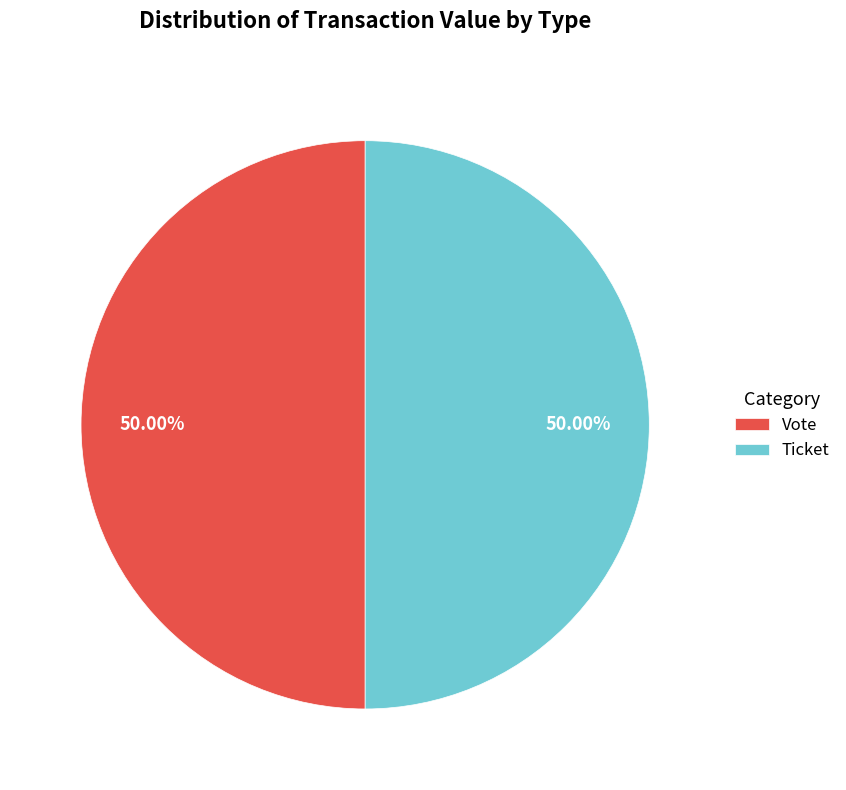

To the nearest percent, what is the difference between the largest and smallest slice percentages?

0%